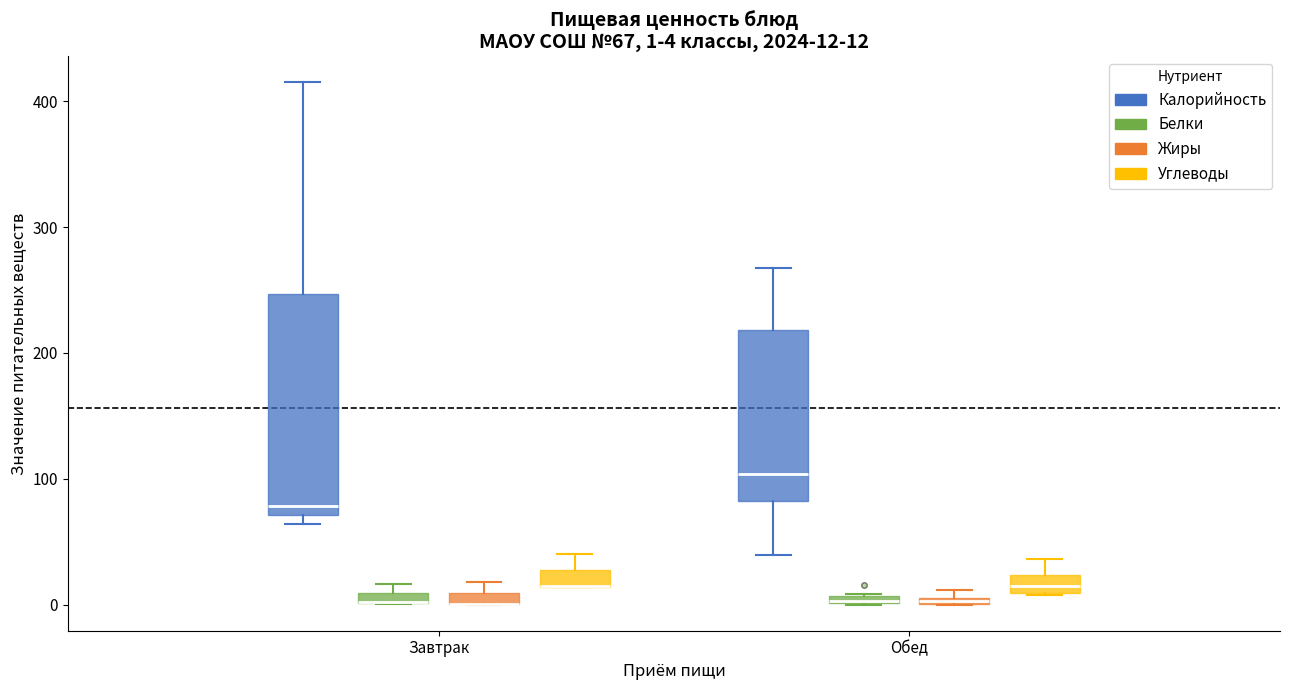

Which box is the tallest, from its lower edge to its upper edge?

Завтрак (Калорийность)